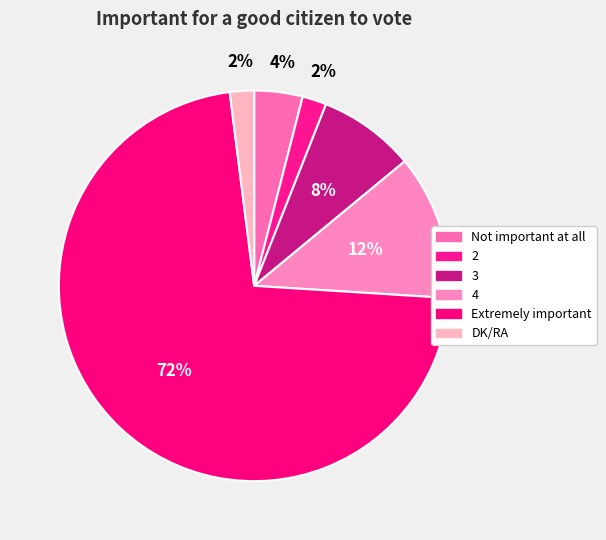

Is there any slice that represents more than half of the pie?

Yes